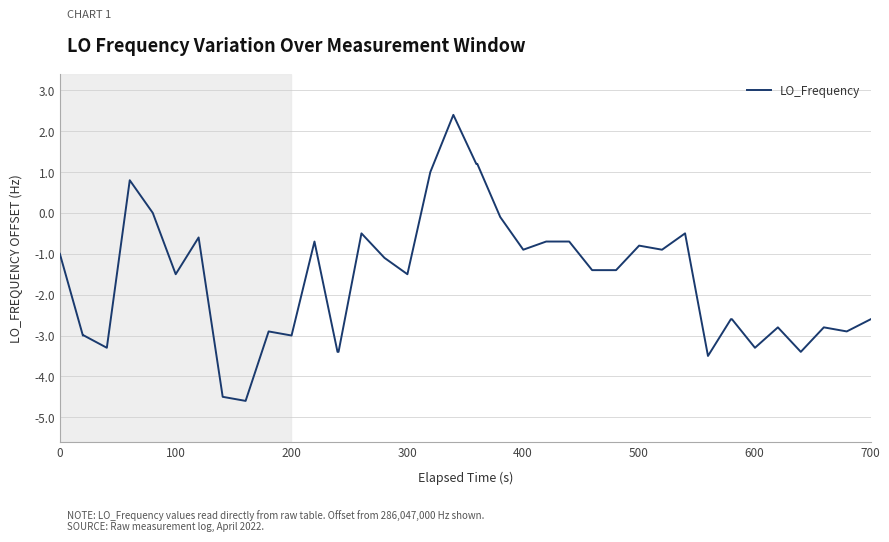

What is the difference between the maximum and minimum values?

7.0